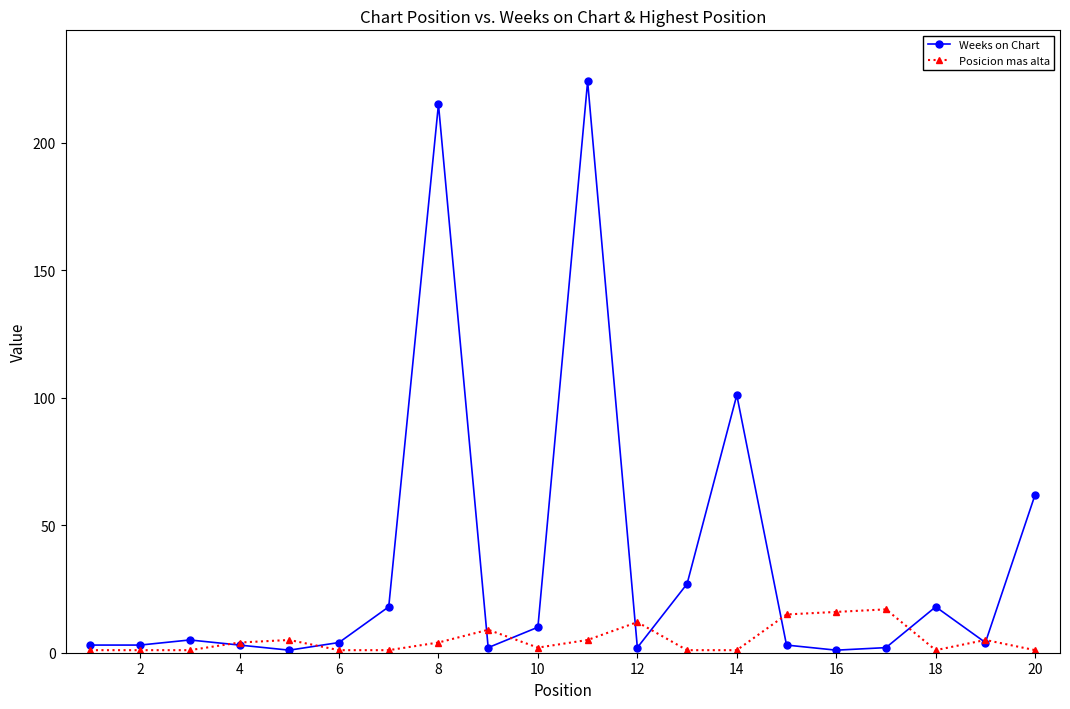

What is the maximum value for Posicion mas alta?

17